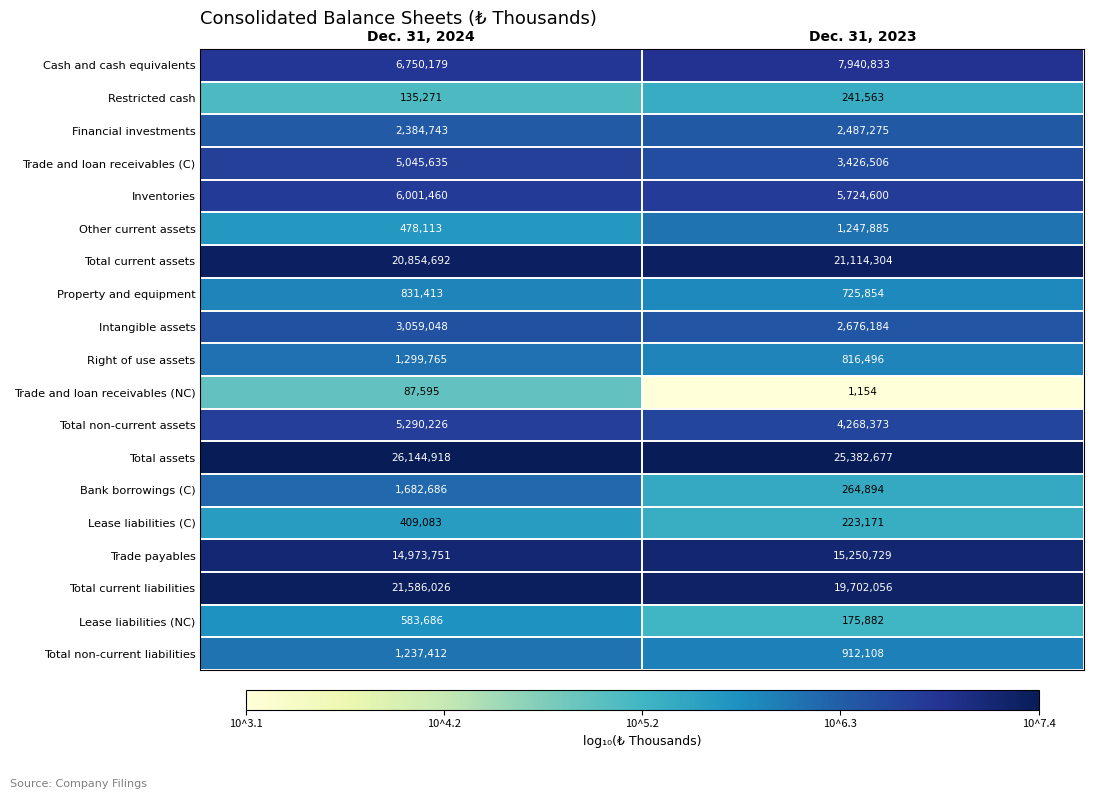

What is the lowest value of the Intangible assets series?

2676184